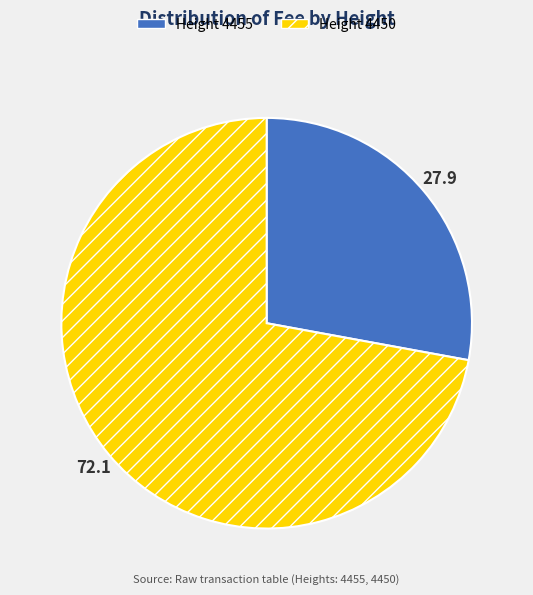

Is there any slice that represents more than half of the pie?

Yes